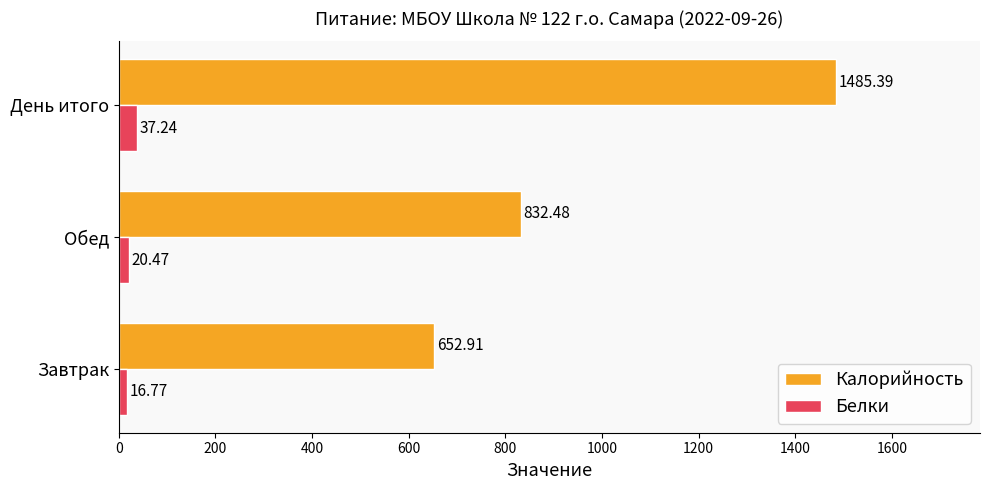

Which series has the widest spread of values?

Калорийность